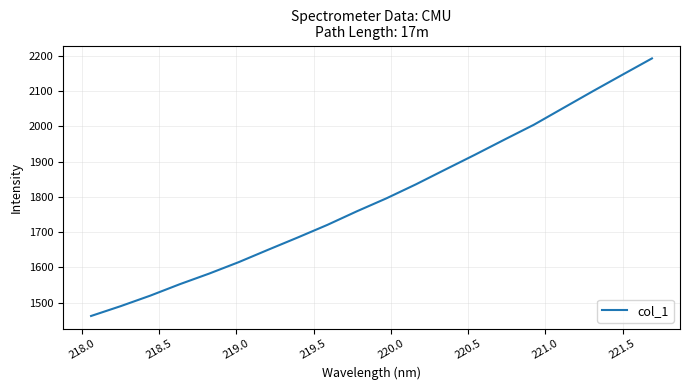

How many lines are shown in the chart?

1